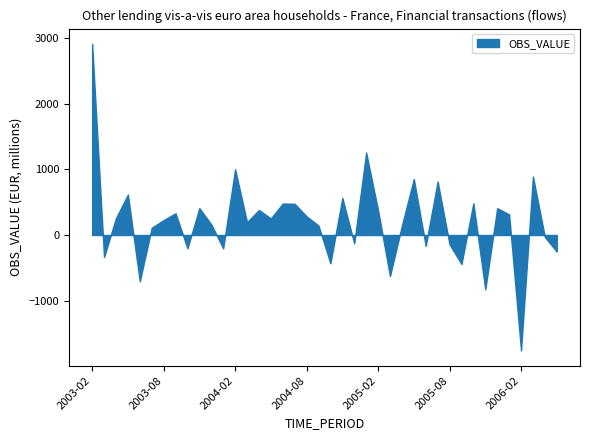

Reading left to right, list all the values displayed in this chart.

2003-02=2916.9	2003-03=-336.5	2003-04=257.4	2003-05=618.0	2003-06=-706.2	2003-07=110.0	2003-08=227.8	2003-09=332.1	2003-10=-203.3	2003-11=410.2	2003-12=162.2	2004-01=-203.8	2004-02=1003.8	2004-03=195.0	2004-04=381.9	2004-05=252.9	2004-06=480.6	2004-07=476.4	2004-08=284.9	2004-09=144.2	2004-10=-432.1	2004-11=566.2	2004-12=-128.0	2005-01=1258.7	2005-02=376.2	2005-03=-625.7	2005-04=143.2	2005-05=854.1	2005-06=-166.6	2005-07=816.6	2005-08=-143.6	2005-09=-442.3	2005-10=484.2	2005-11=-829.2	2005-12=409.5	2006-01=314.8	2006-02=-1760.6	2006-03=891.3	2006-04=-30.7	2006-05=-252.4